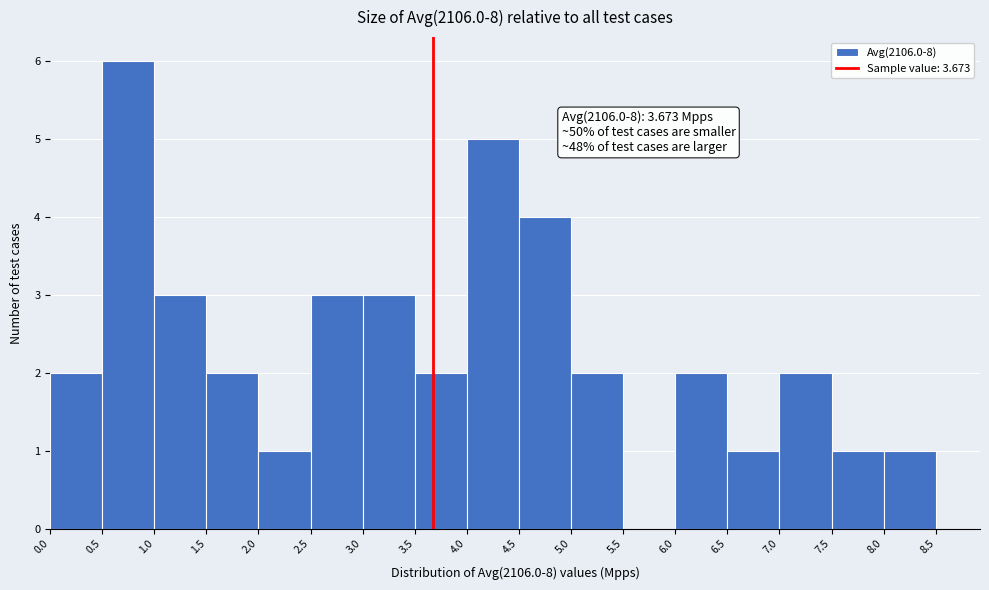

Which range on the x-axis has the tallest bar?

0.5 to 1.0